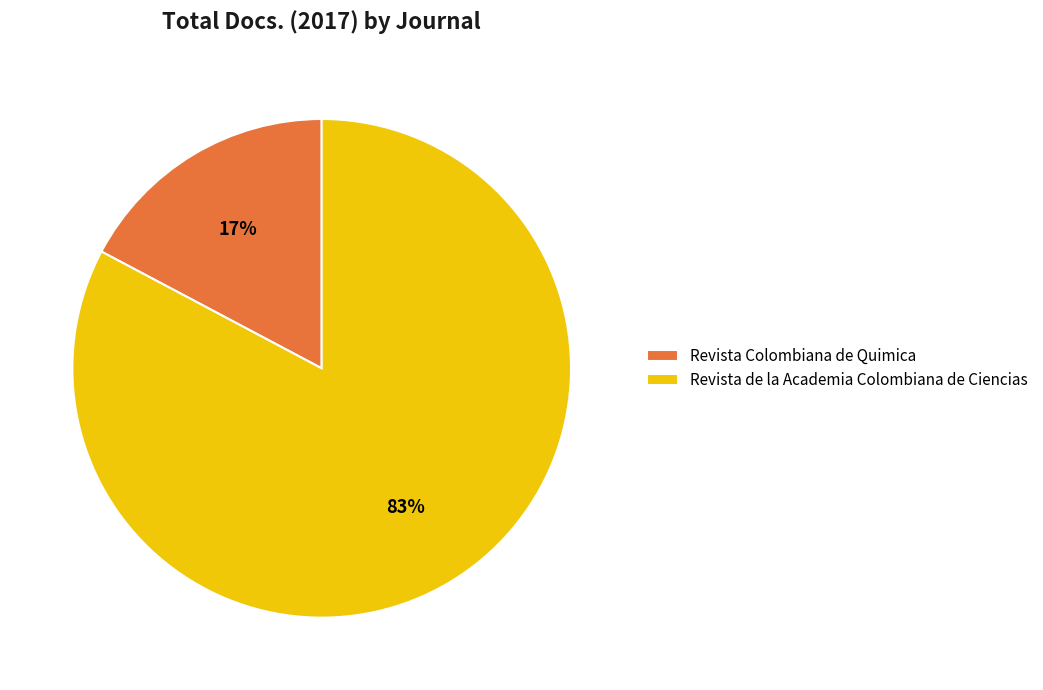

To the nearest percent, what is the difference between the largest and smallest slice percentages?

66%